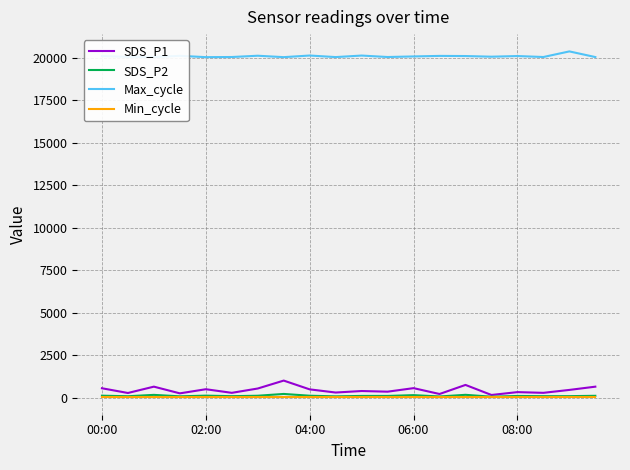

Which series has the widest spread of values?

SDS_P1